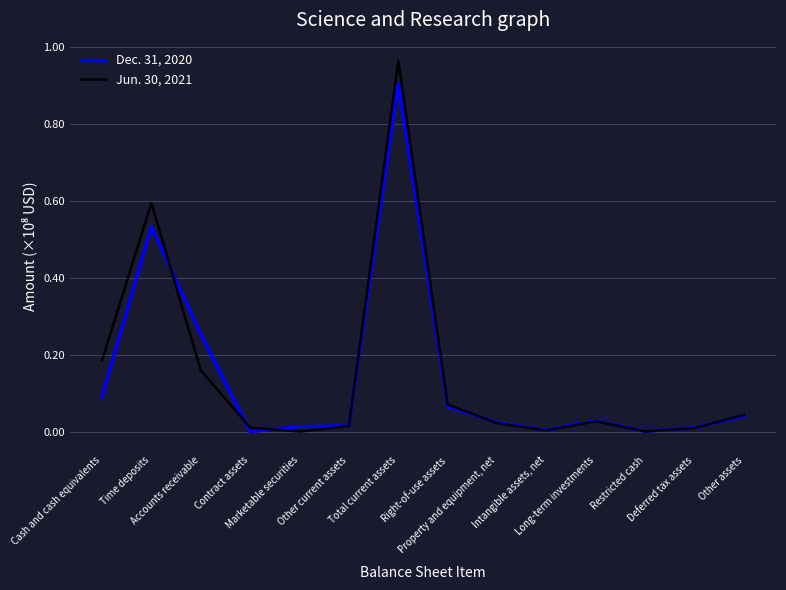

Is this an area chart (filled region under the line)?

No